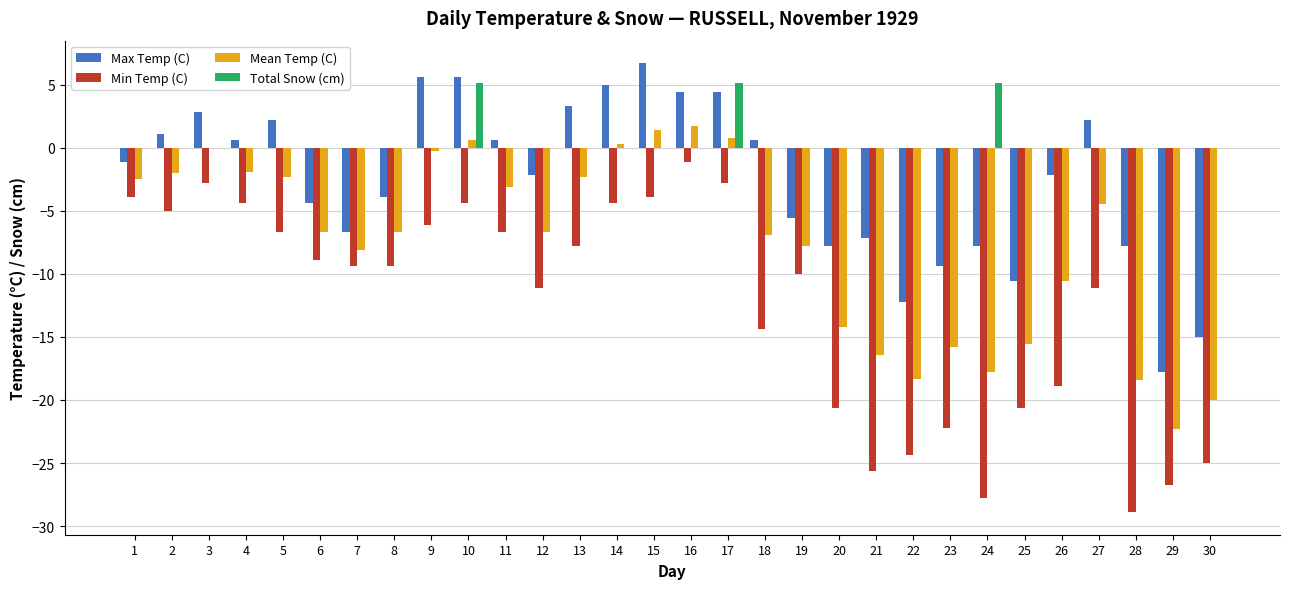

What is the difference between the Mean Temp (C) values at 19 and 30?

12.2